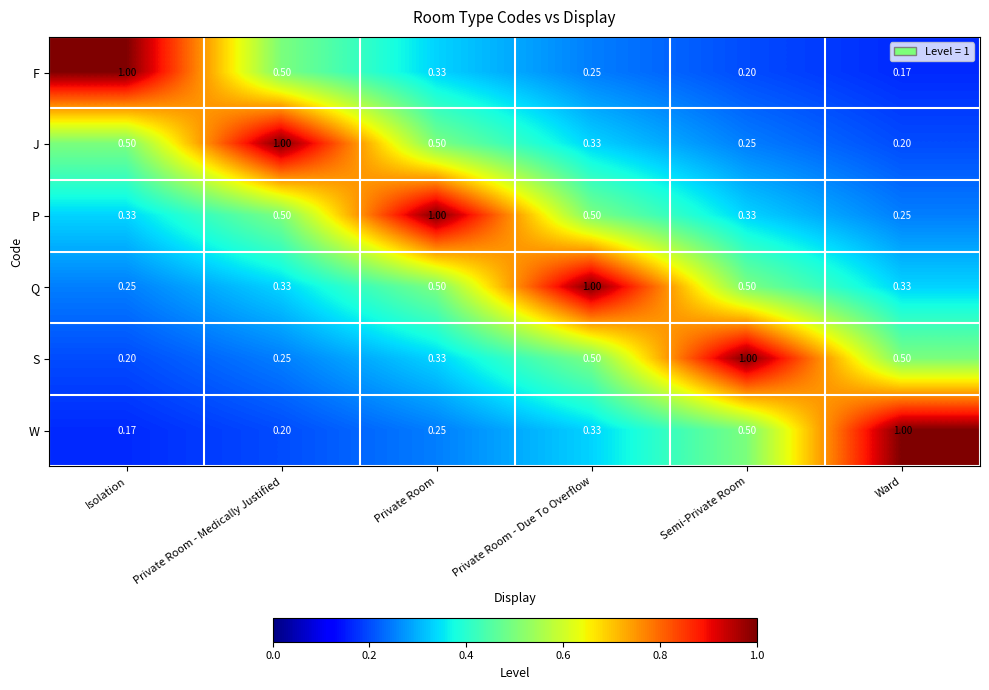

At how many categories does at least one series exceed 0?

6